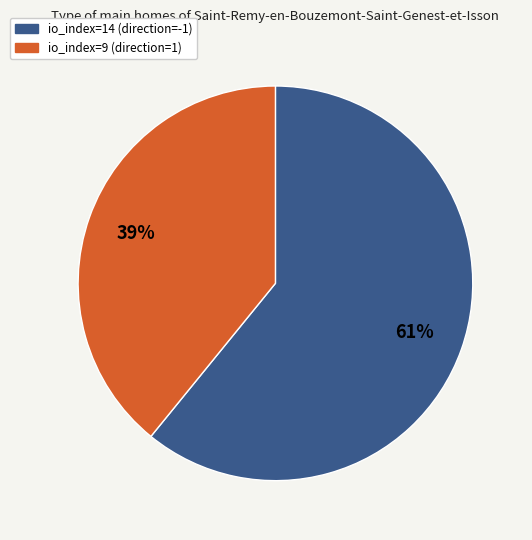

How many slices are in this pie chart?

2